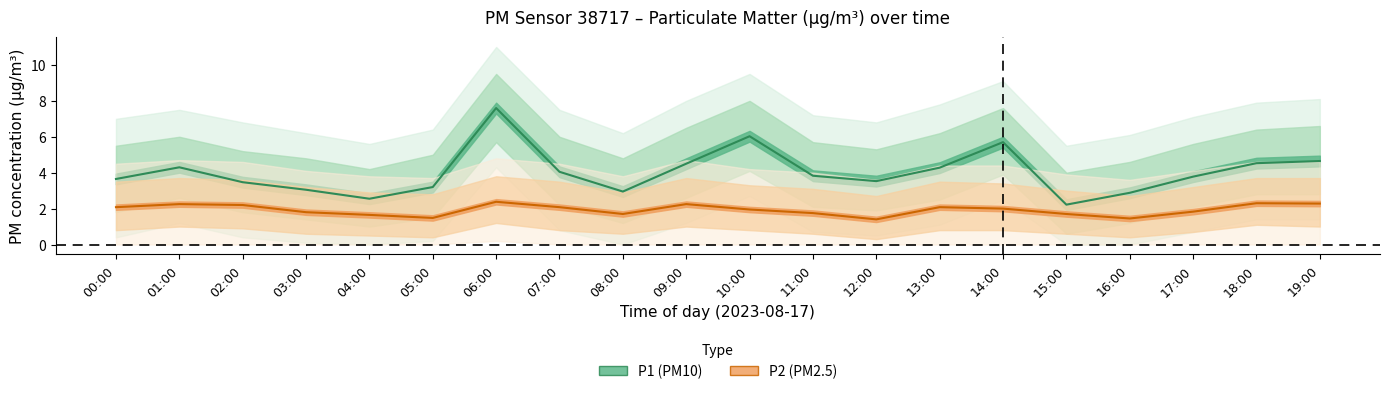

Rank the series at 01:00 from highest to lowest value.

P1 (PM10), P2 (PM2.5)